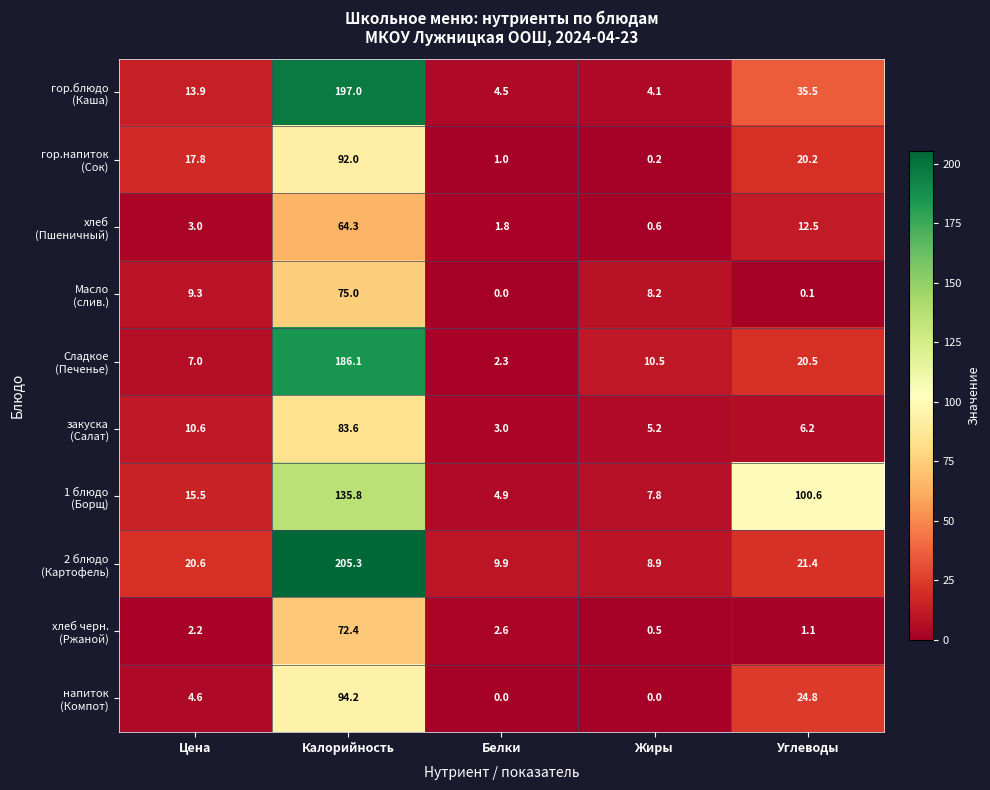

At which category is the sum across all series the highest?

Калорийность